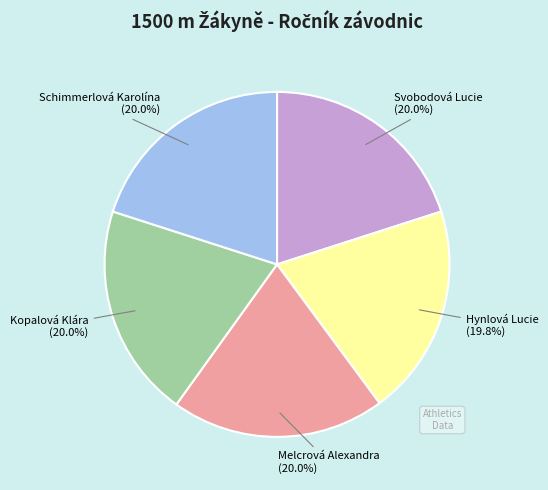

True or false: Melcrová Alexandra accounts for 31% of the total.

False